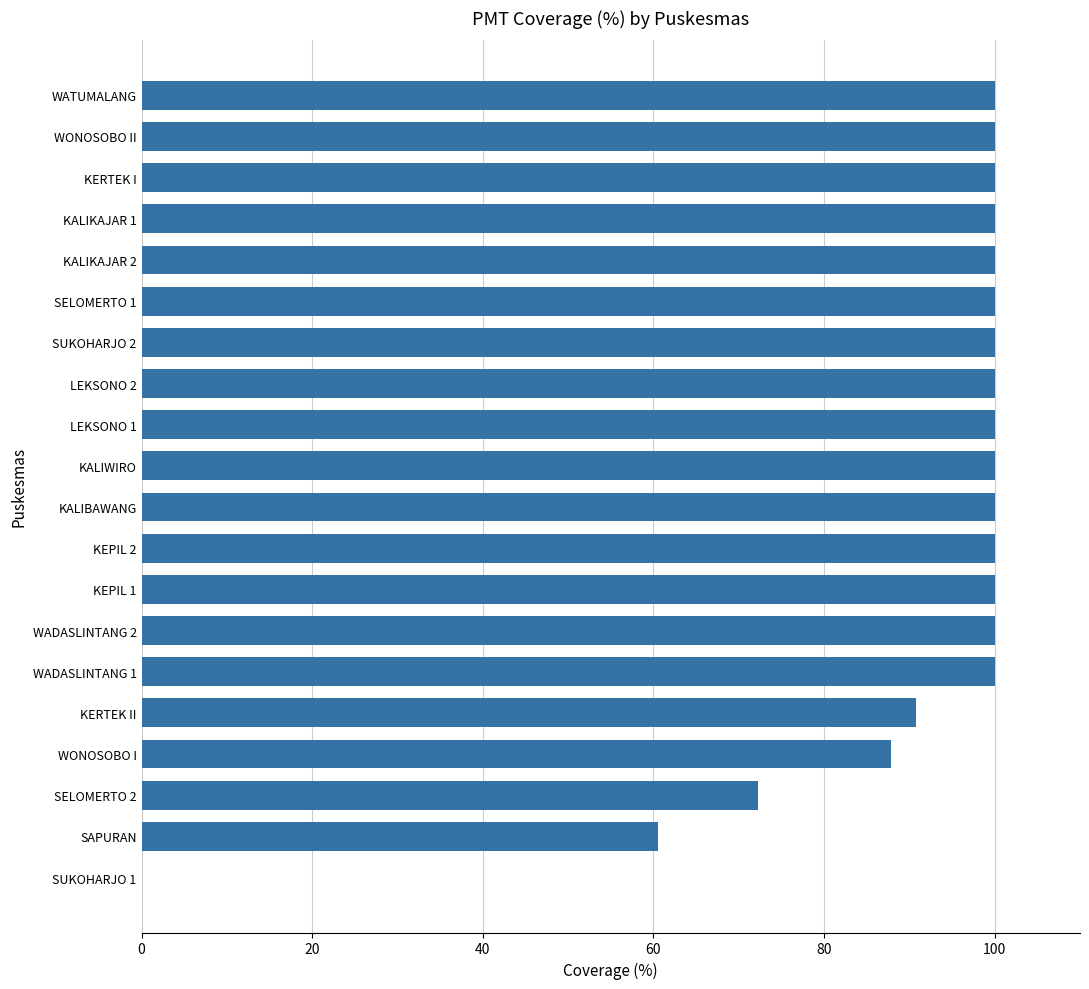

At which label is the value closest to 50?

SAPURAN